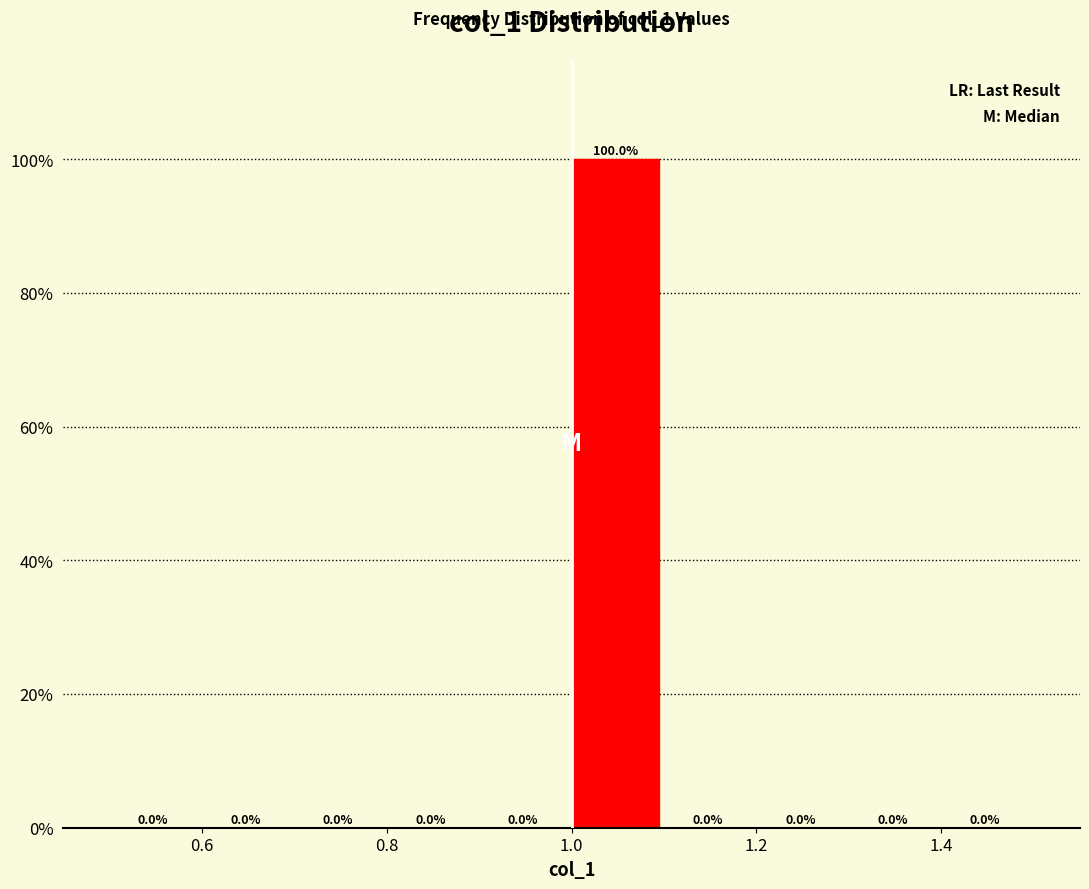

Reading left to right, list every bar in this chart as the range it spans on the x-axis followed by its height.

0.5 to 0.6: 0.0
0.6 to 0.7: 0.0
0.7 to 0.8: 0.0
0.8 to 0.9: 0.0
0.9 to 1.0: 0.0
1.0 to 1.1: 100.0
1.1 to 1.2: 0.0
1.2 to 1.3: 0.0
1.3 to 1.4: 0.0
1.4 to 1.5: 0.0